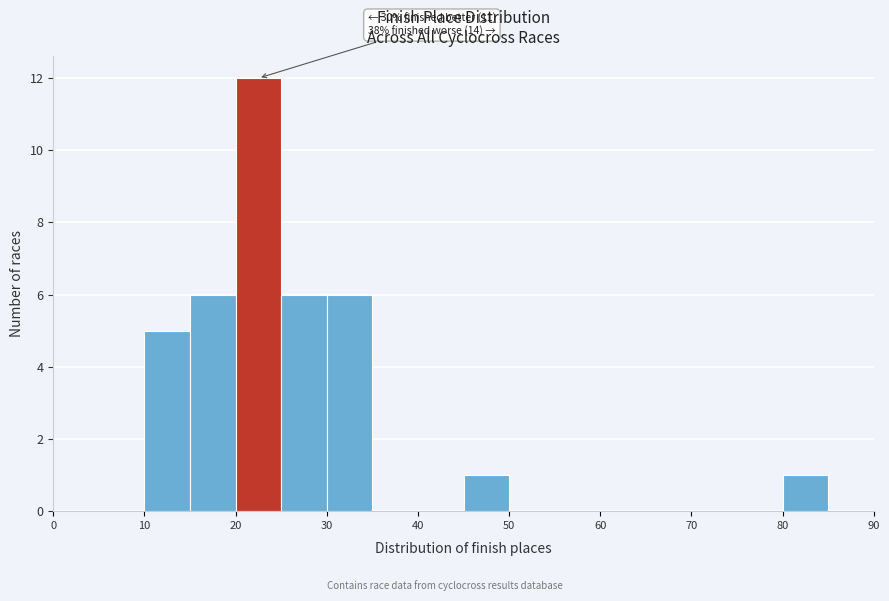

Over which range of the x-axis is the bar tallest?

20 to 25